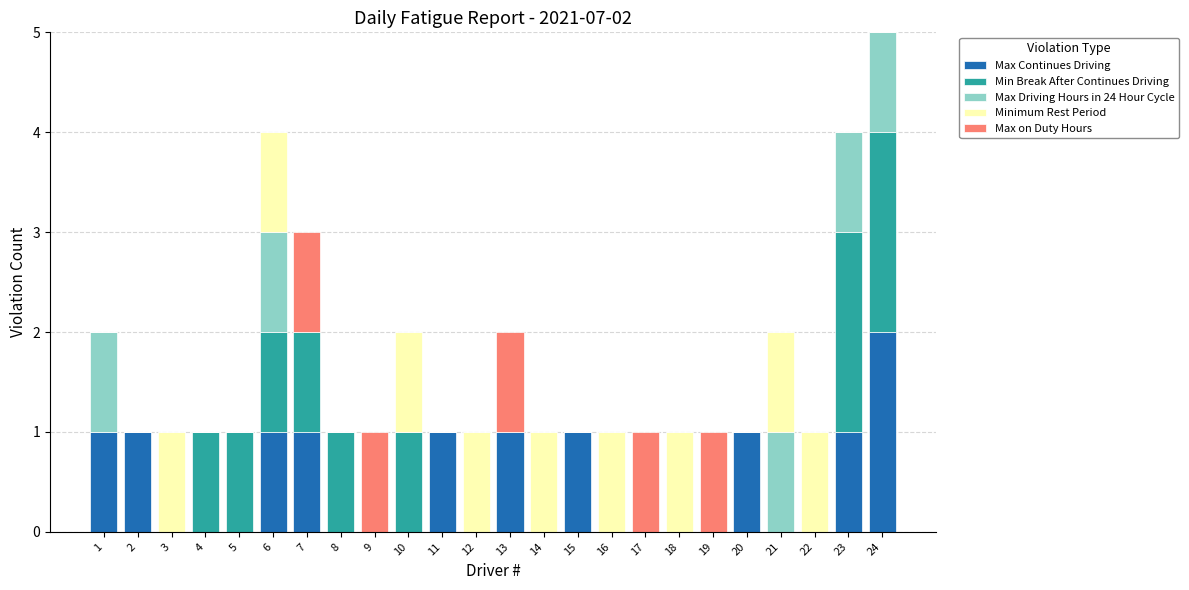

True or false: Minimum Rest Period has a value of 1 at 16.

True